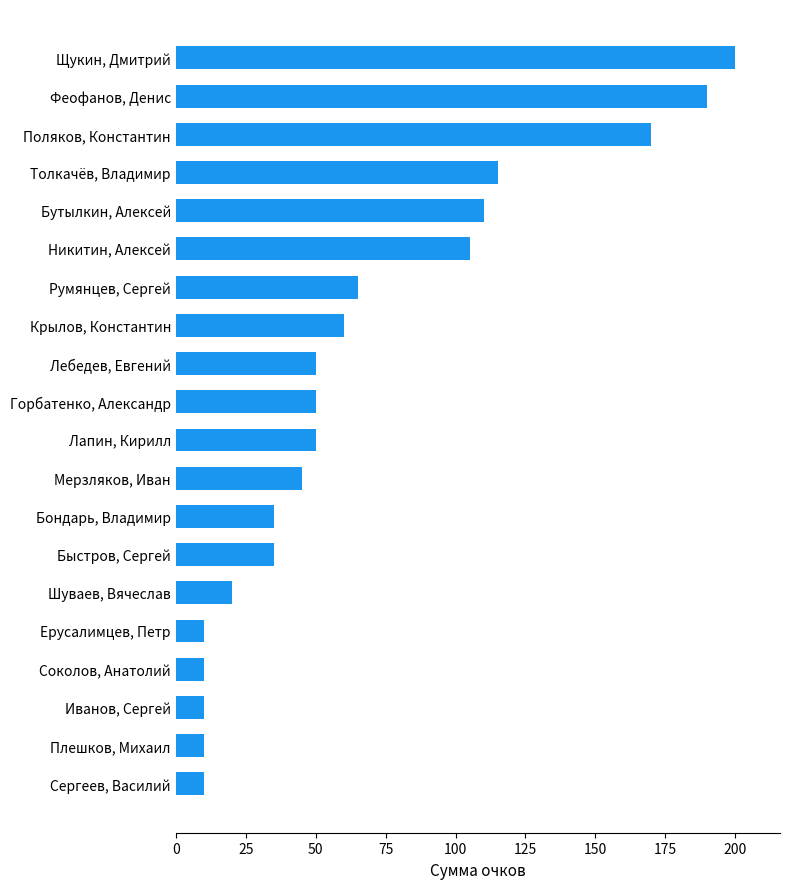

What is the difference between the maximum and second lowest values?

190